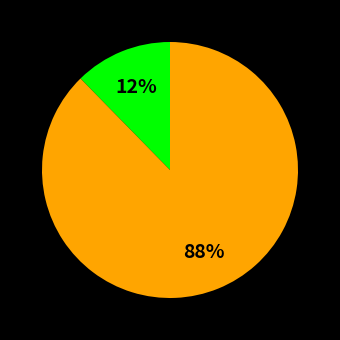

Is there any slice that represents more than half of the pie?

Yes